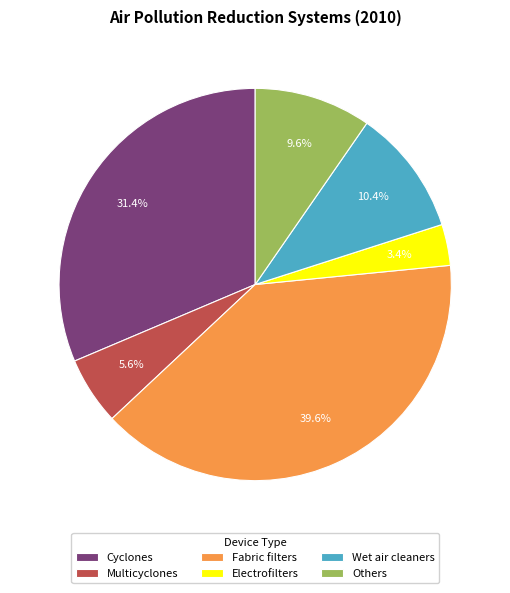

True or false: Cyclones accounts for 31% of the total.

True